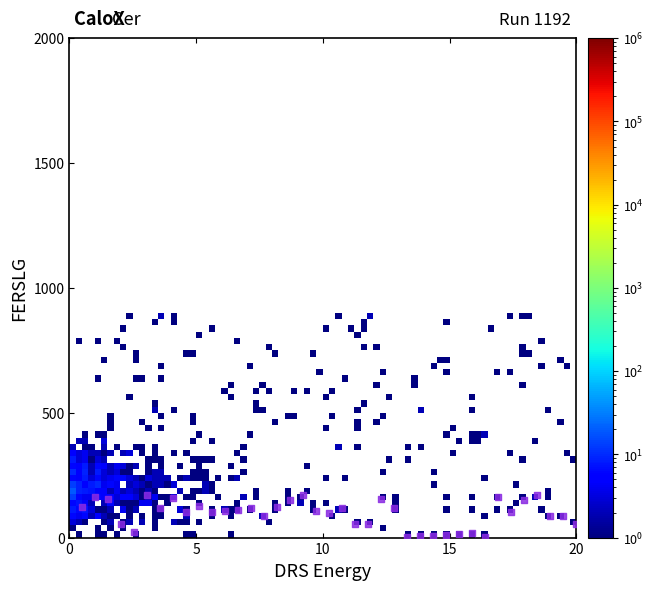

What is the range of Y values (max minus min)?

170